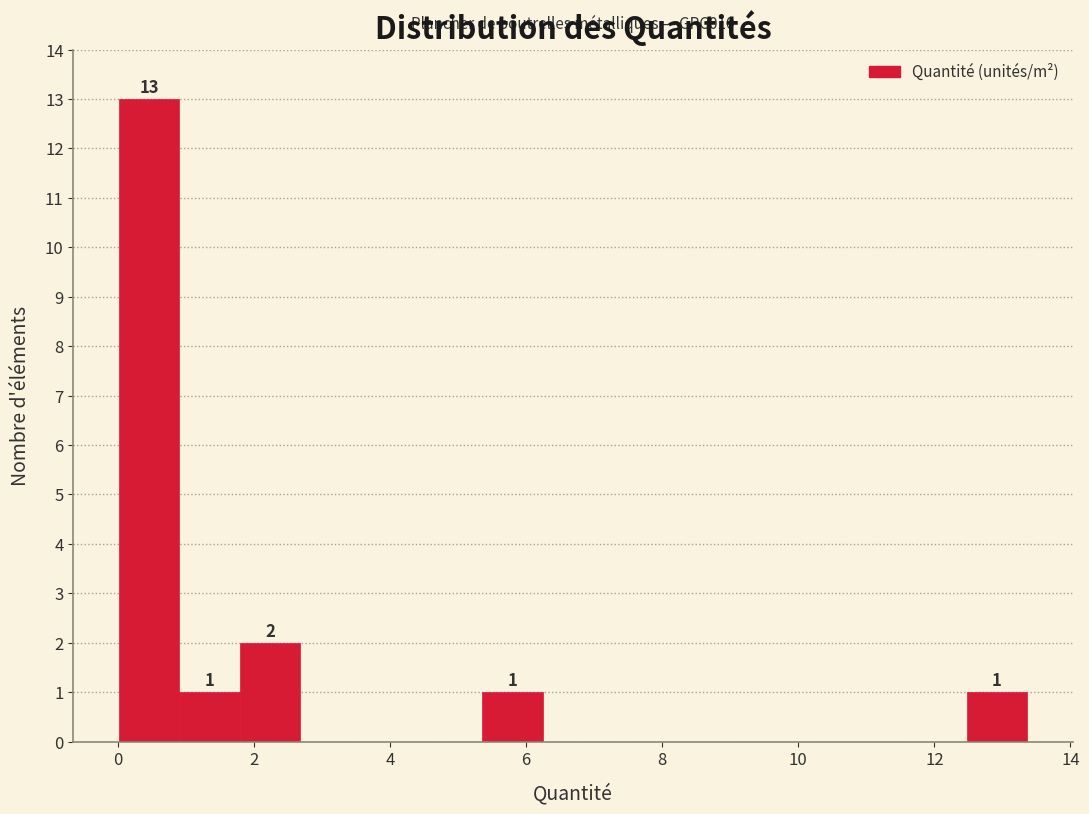

Which range on the x-axis has the tallest bar?

0.0 to 1.0